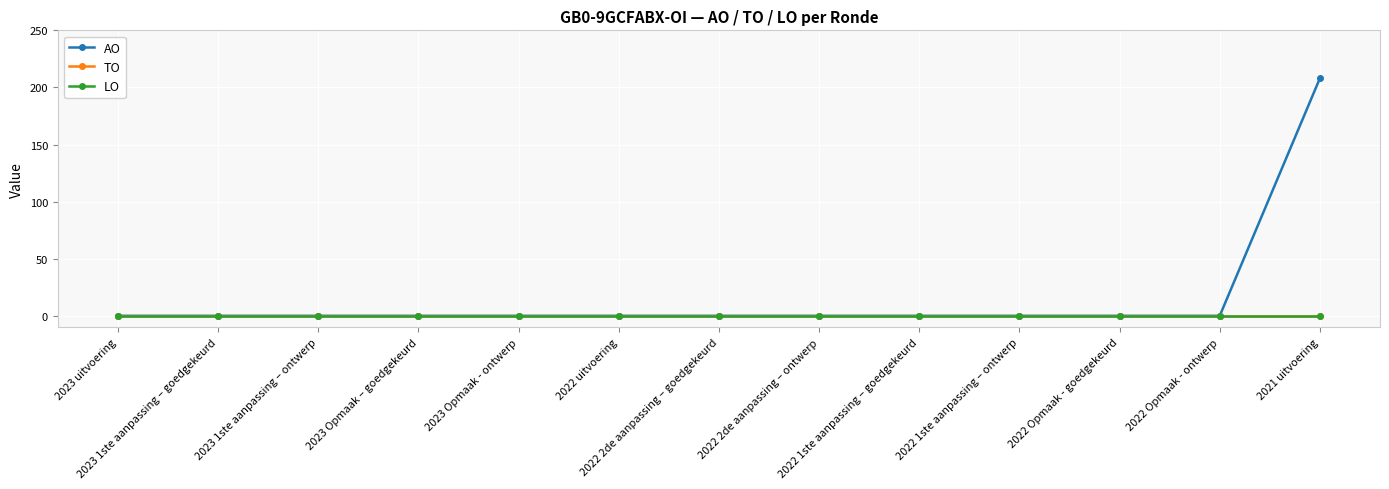

Does the chart have visible grid lines?

Yes